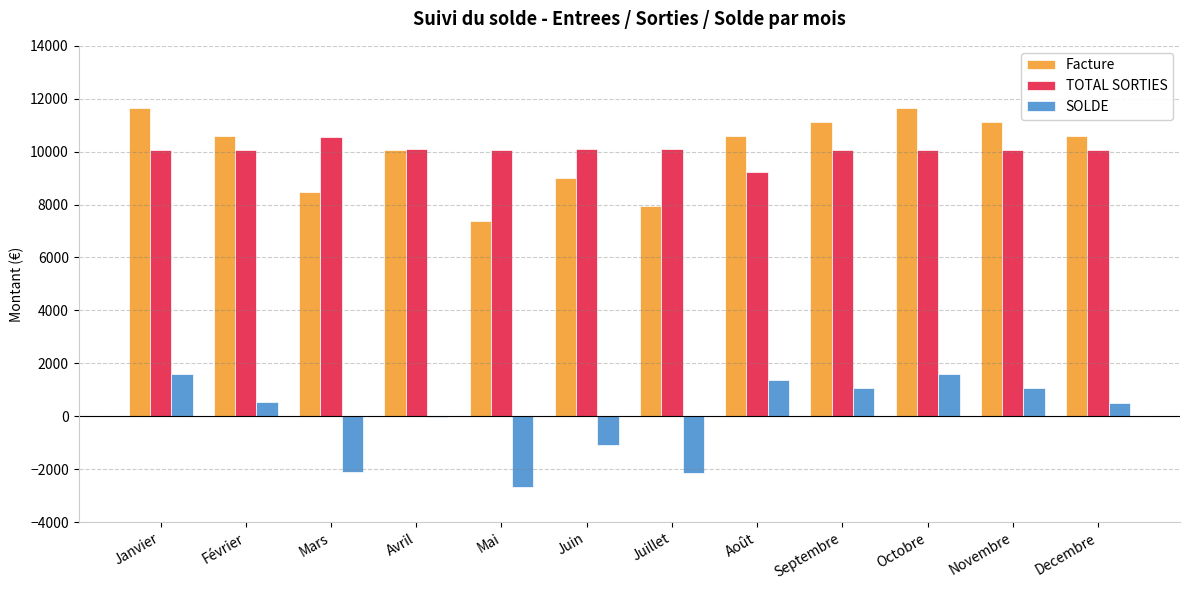

The value of TOTAL SORTIES at Mai is 5912.1. True or false?

False